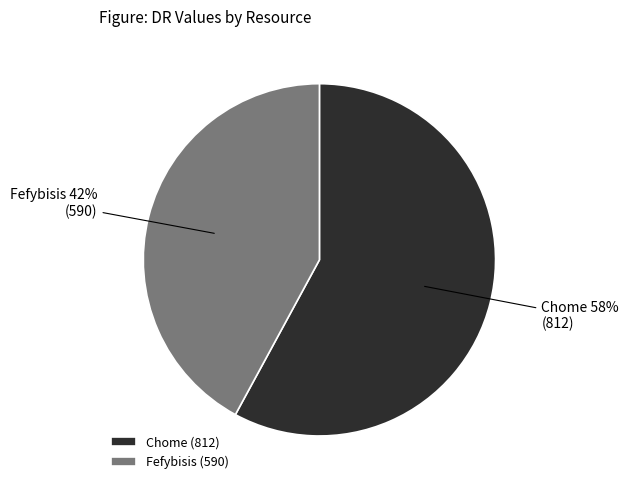

Rank the categories by value from lowest to highest.

Fefybisis, Chome